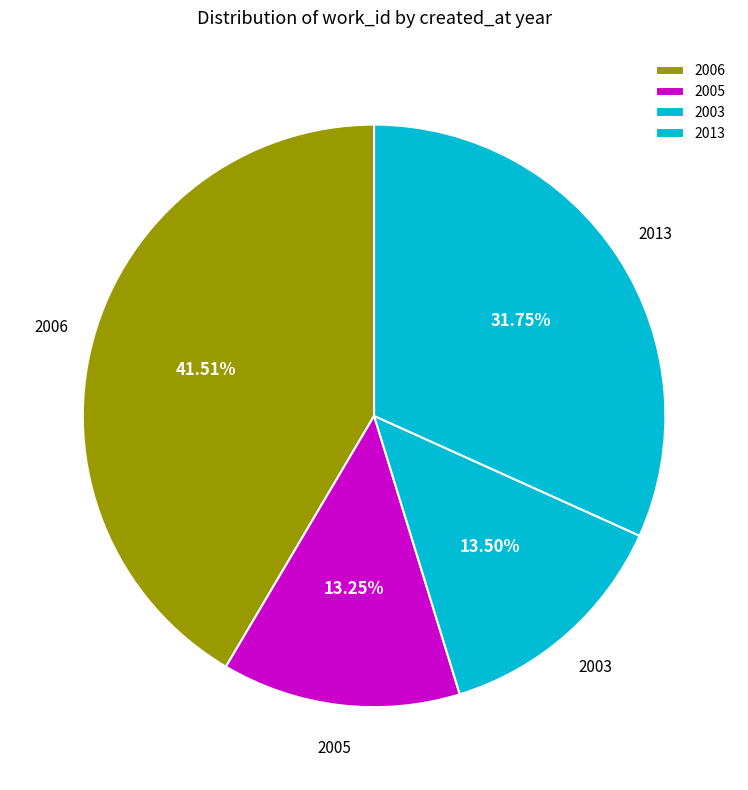

Which has a higher value, 2005 or 2006?

2006